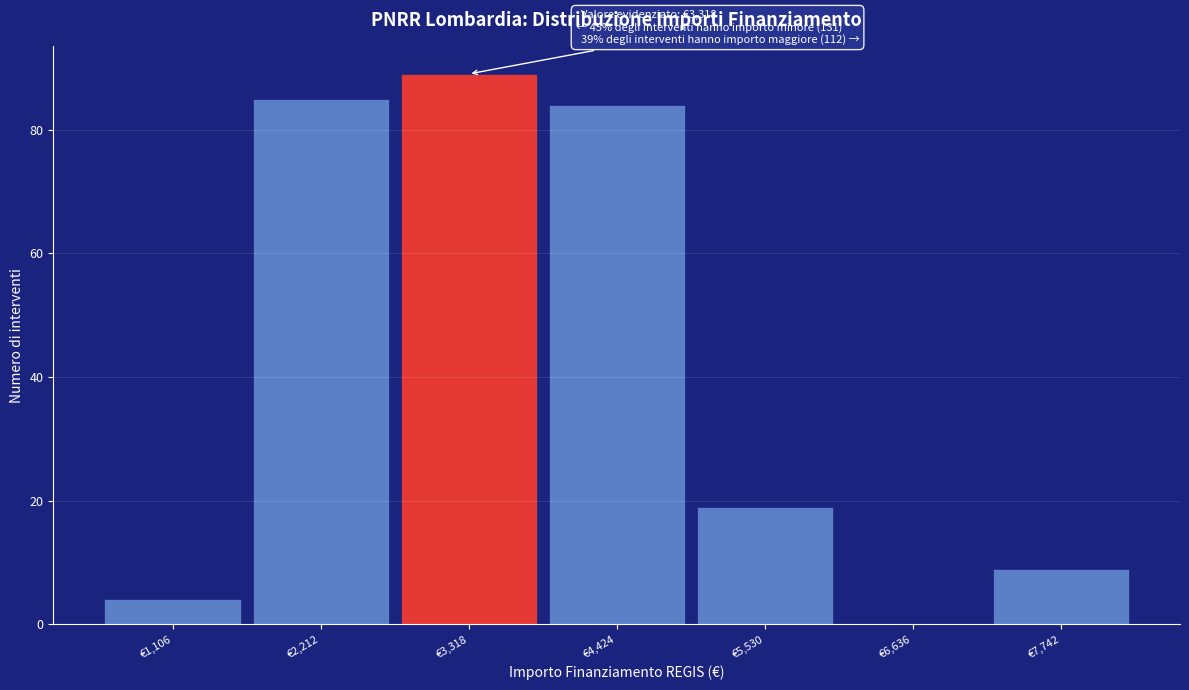

Which range on the x-axis has the tallest bar?

2800 to 3800